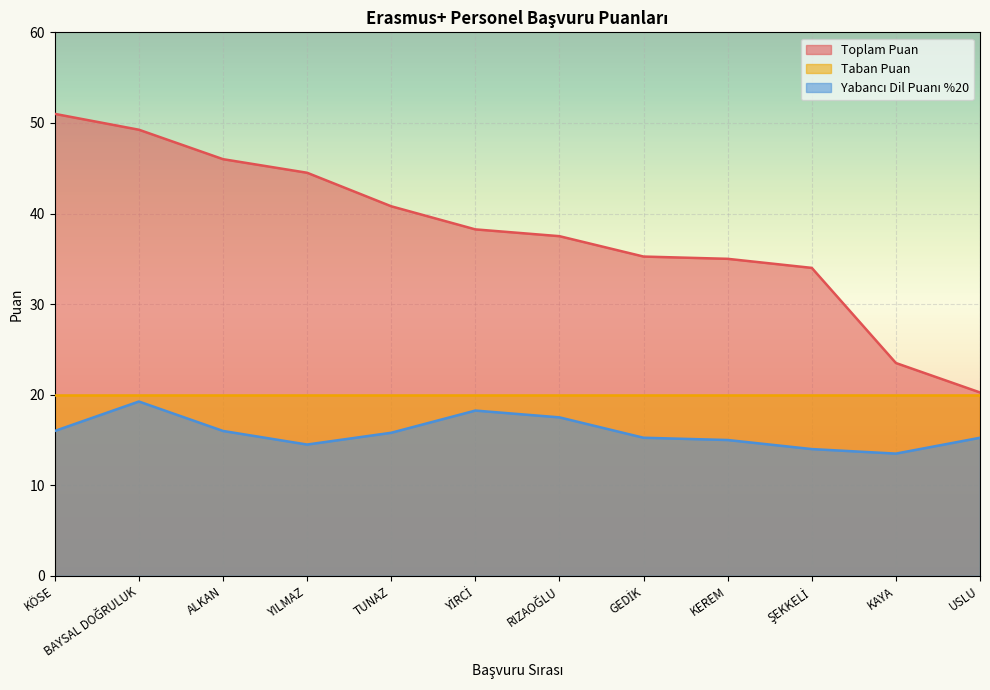

In Yabancı Dil Puanı %20, how many points are lower than both neighbors (excluding endpoints)?

2